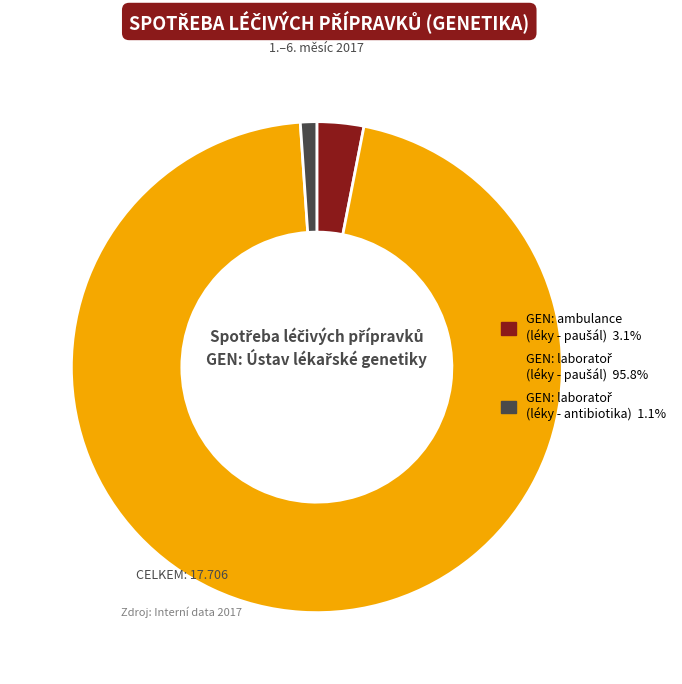

Is there a majority slice in this chart?

Yes